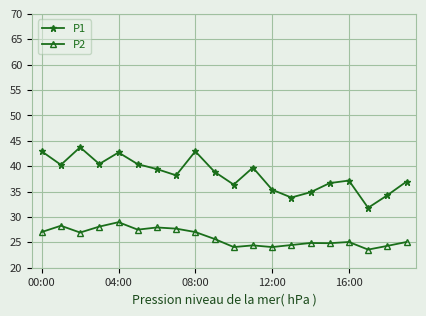

Which series has the largest total across all categories?

P1